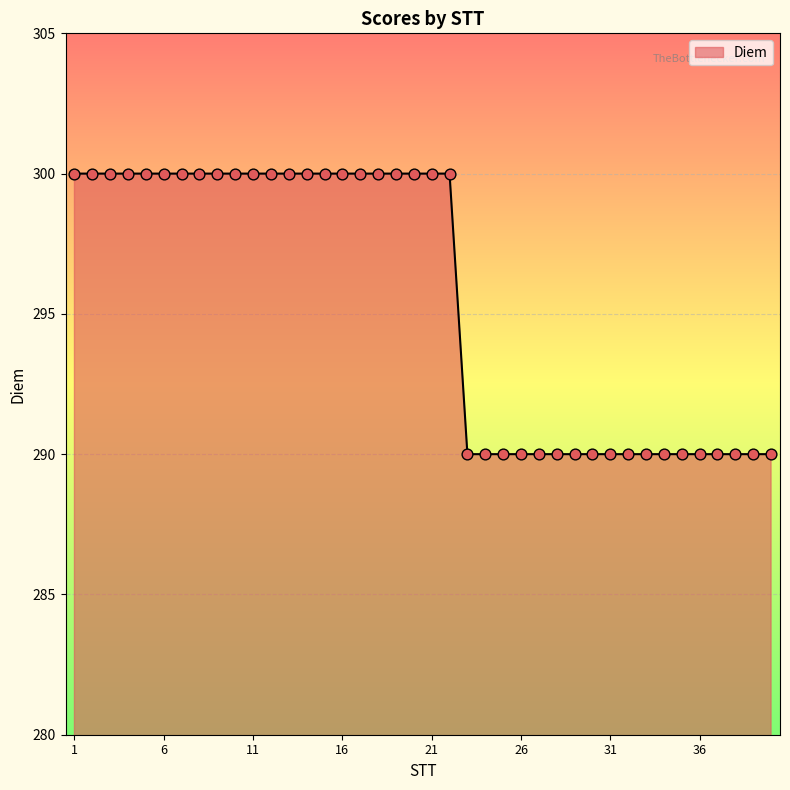

What is the difference between the maximum and minimum values?

10